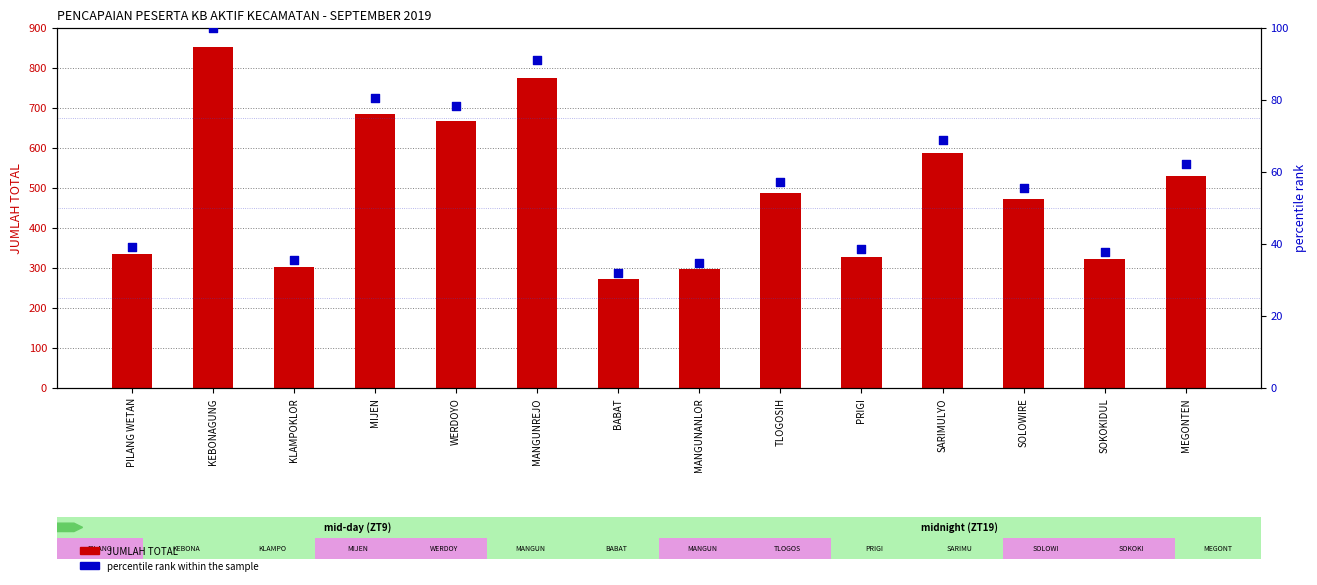

Which series has the widest spread of Y values?

JUMLAH TOTAL